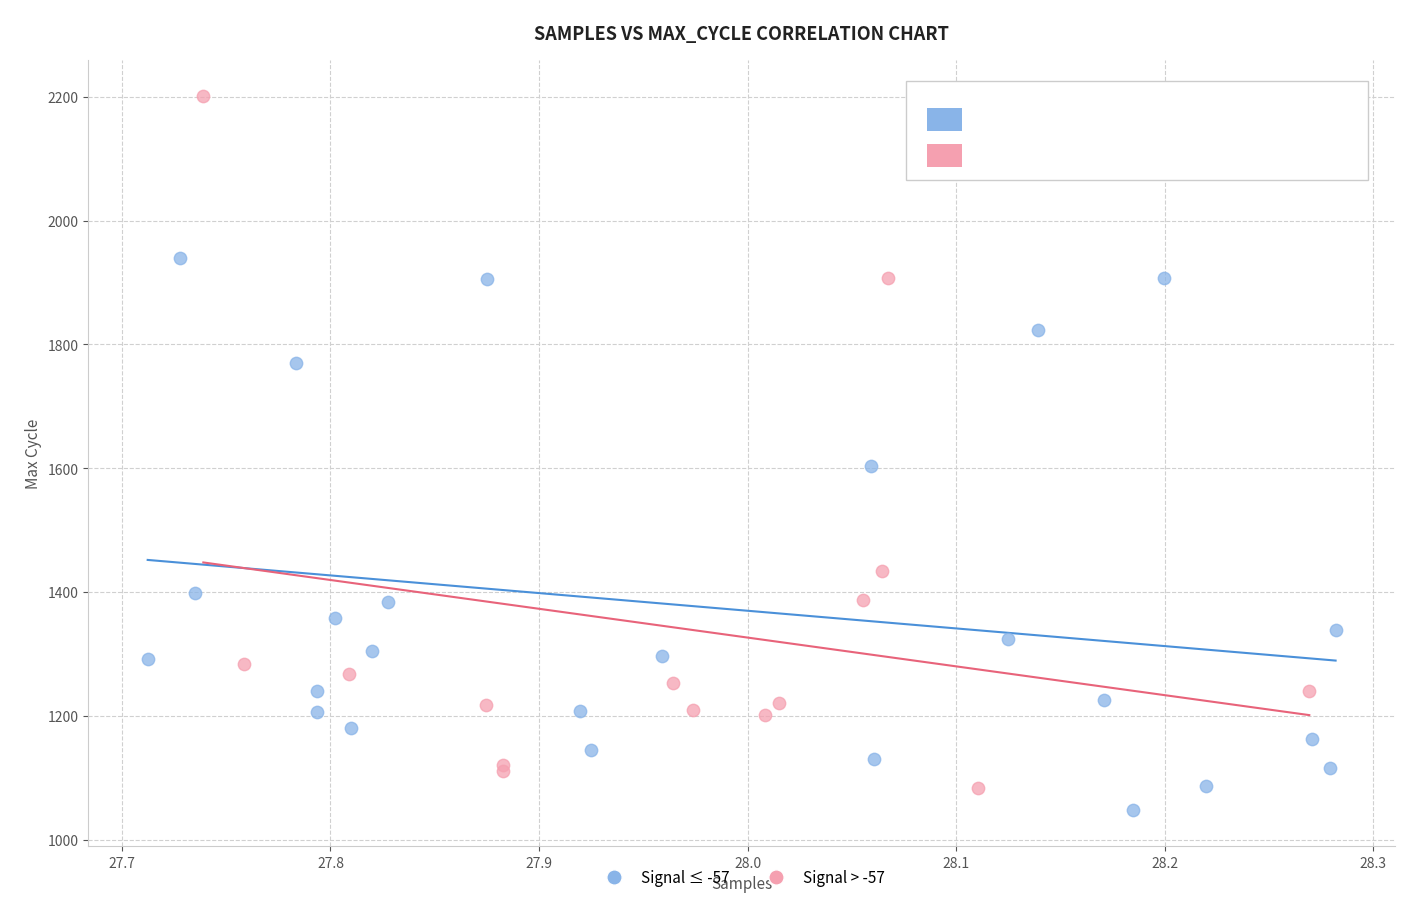

What are all the series names shown in the legend?

Signal ≤ -57, Signal > -57